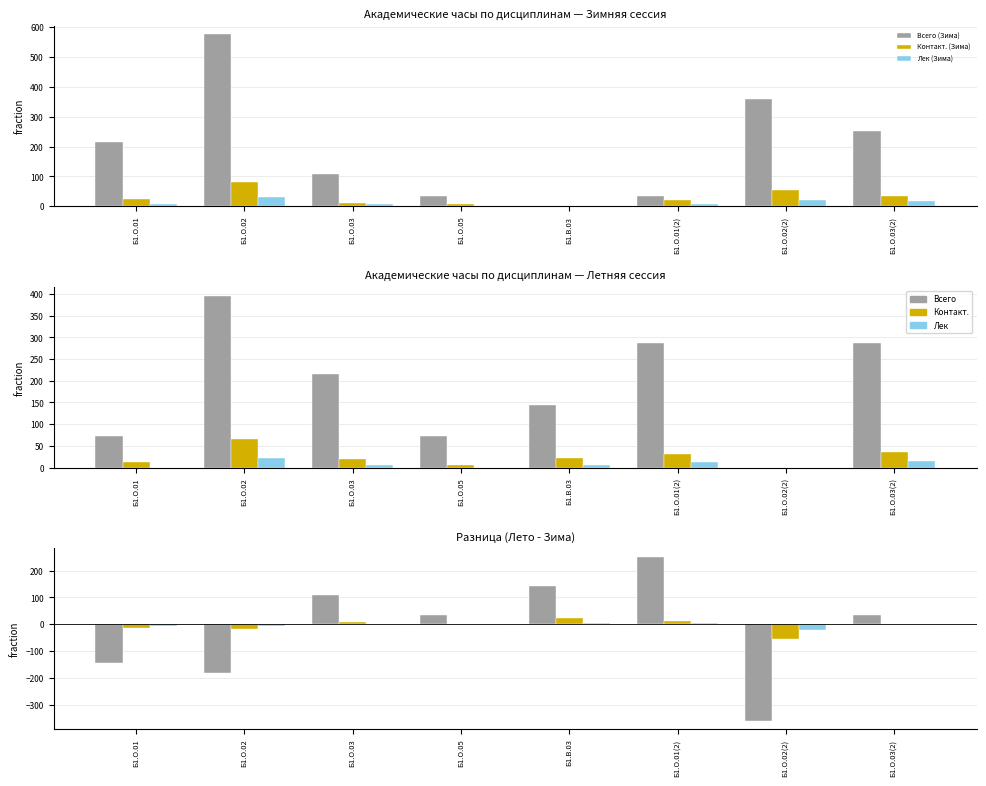

Where does the Контакт. (Лето) series first go above 22?

Б1.О.02